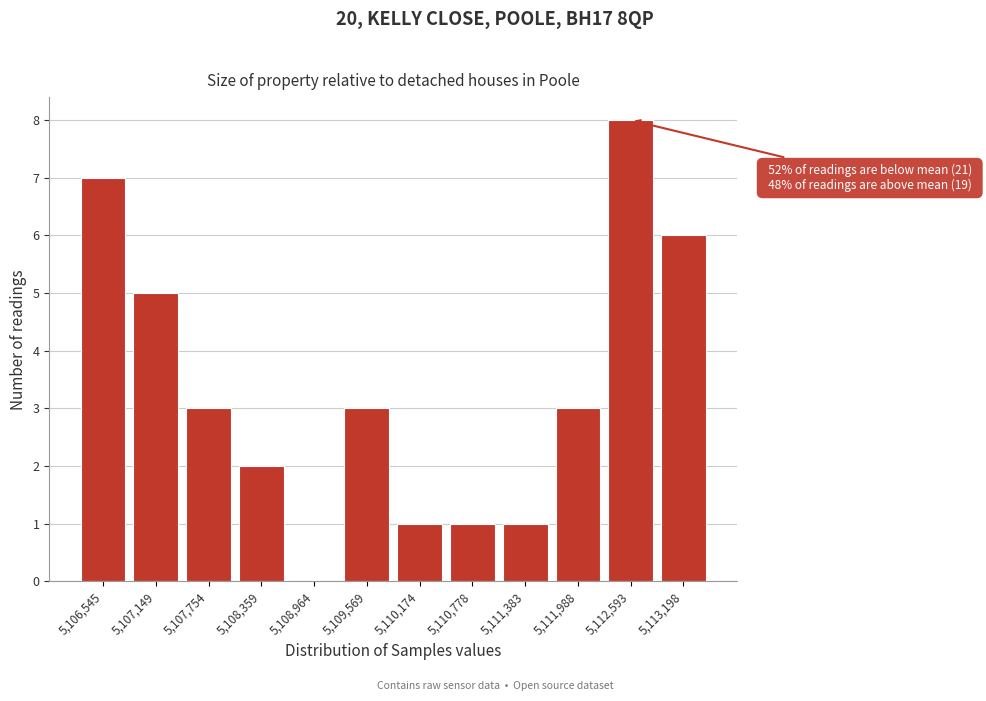

Reading right to left, what are all the values shown in this chart?

5,113,198=6	5,112,593=8	5,111,988=3	5,111,383=1	5,110,778=1	5,110,174=1	5,109,569=3	5,108,964=0	5,108,359=2	5,107,754=3	5,107,149=5	5,106,545=7